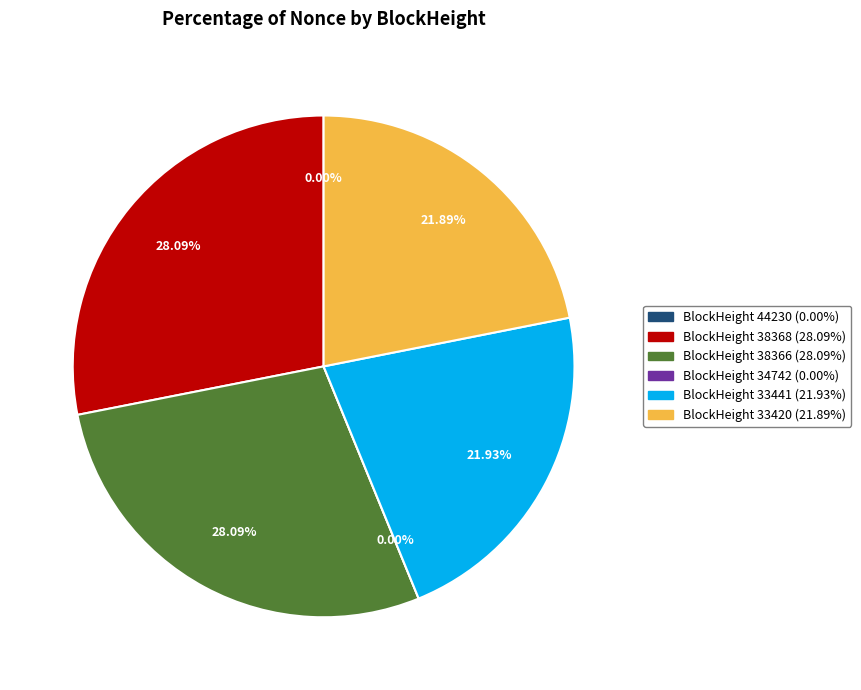

To the nearest percent, what is the difference between the largest and smallest slice percentages?

28%